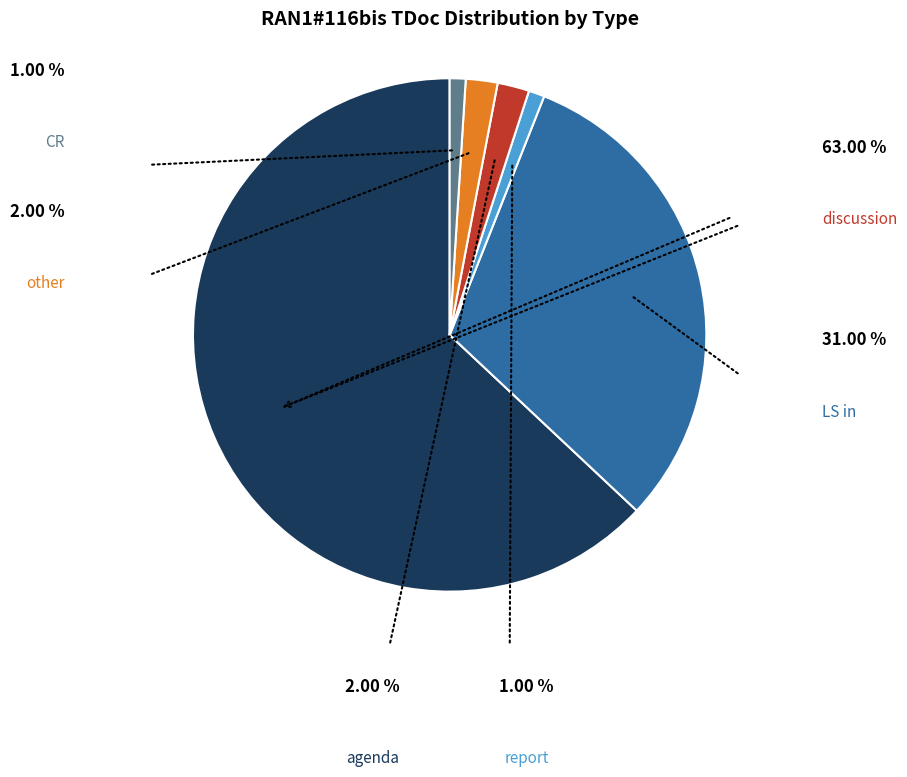

Does any single category account for the majority?

Yes